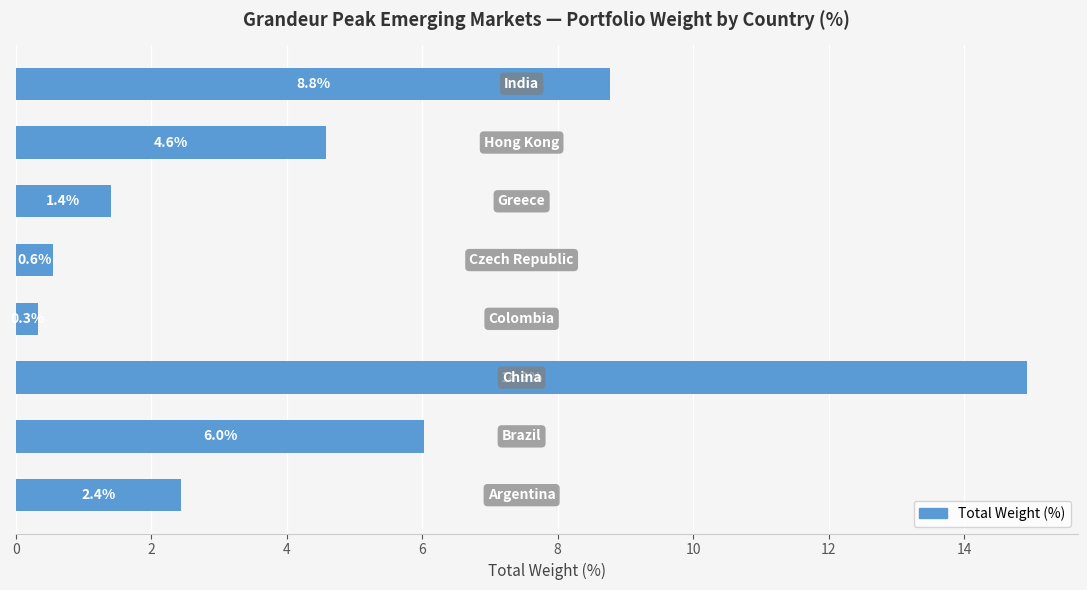

What is the minimum value shown in the chart?

0.3